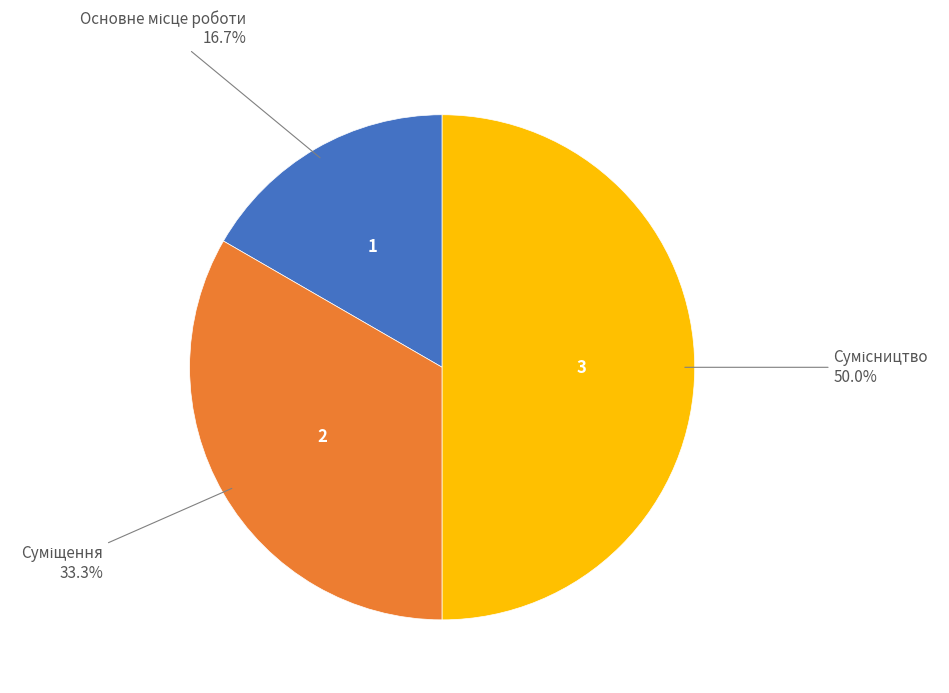

Which slice is the largest?

Сумісництво